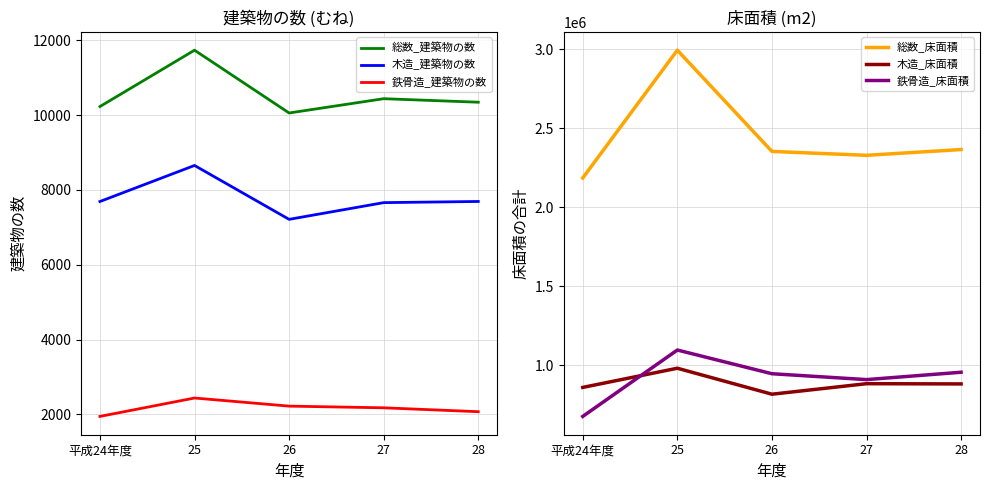

Is it true that 総数_建築物の数 equals 17095 at 25?

False